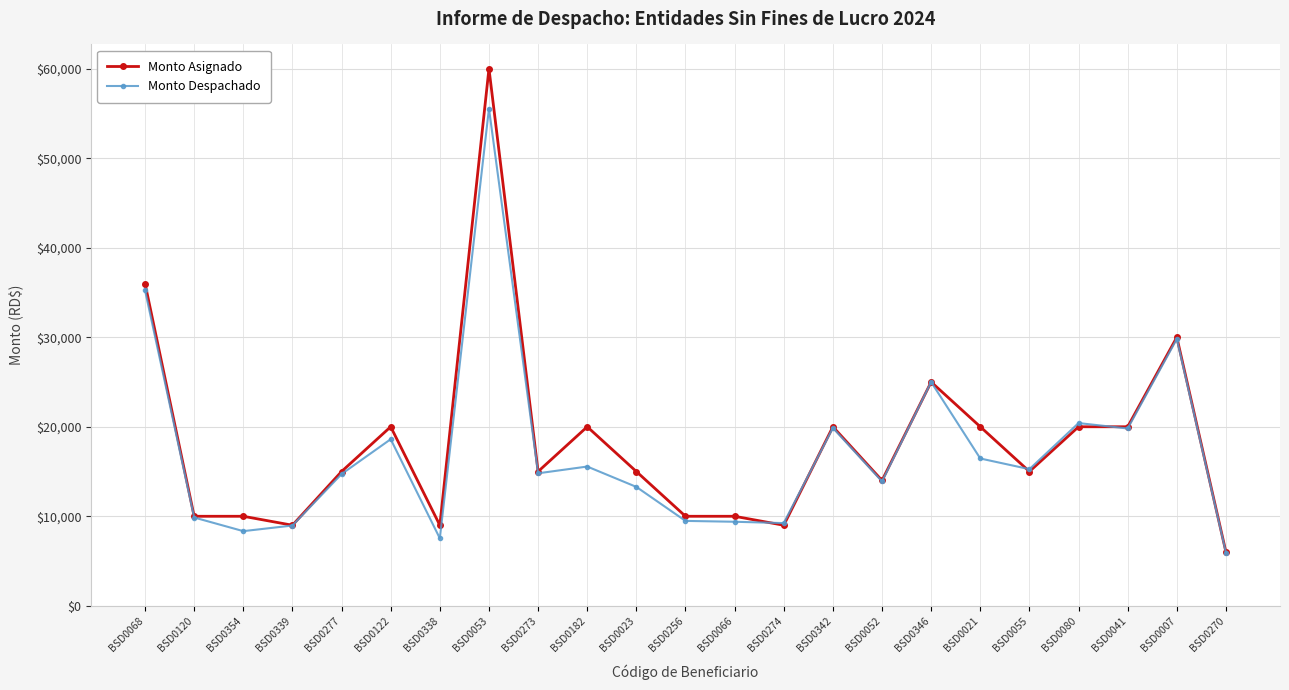

What is the spread (max minus min) of values at BSD0277?

281.4